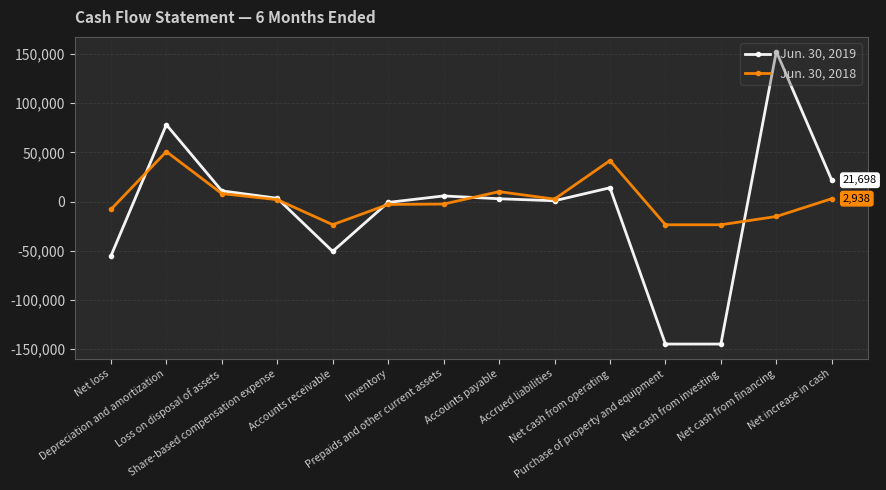

How many series are shown in this chart?

2